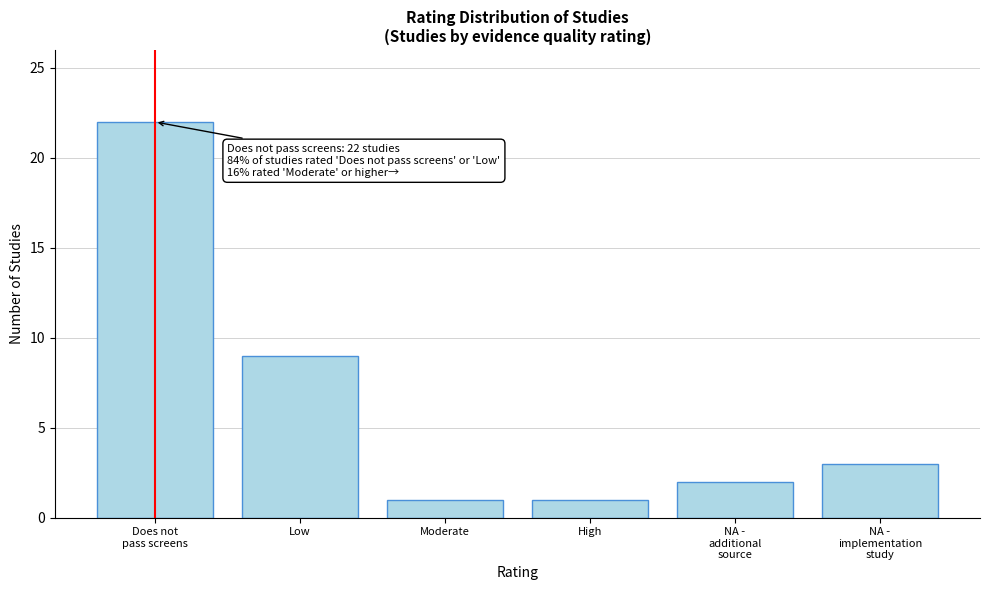

Reading left to right, what are all the values shown in this chart?

22	9	1	1	2	3